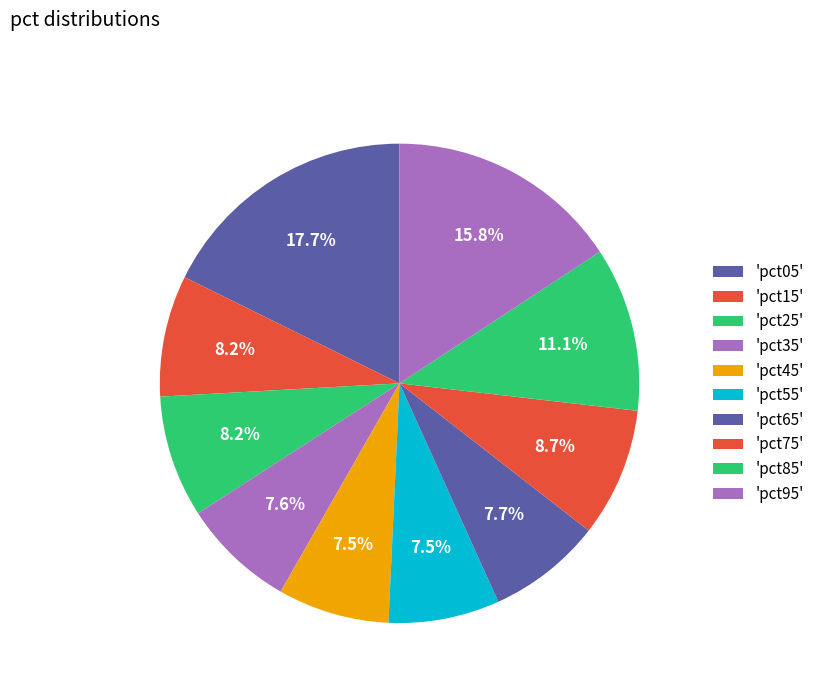

What is the largest slice in the pie chart?

pct05